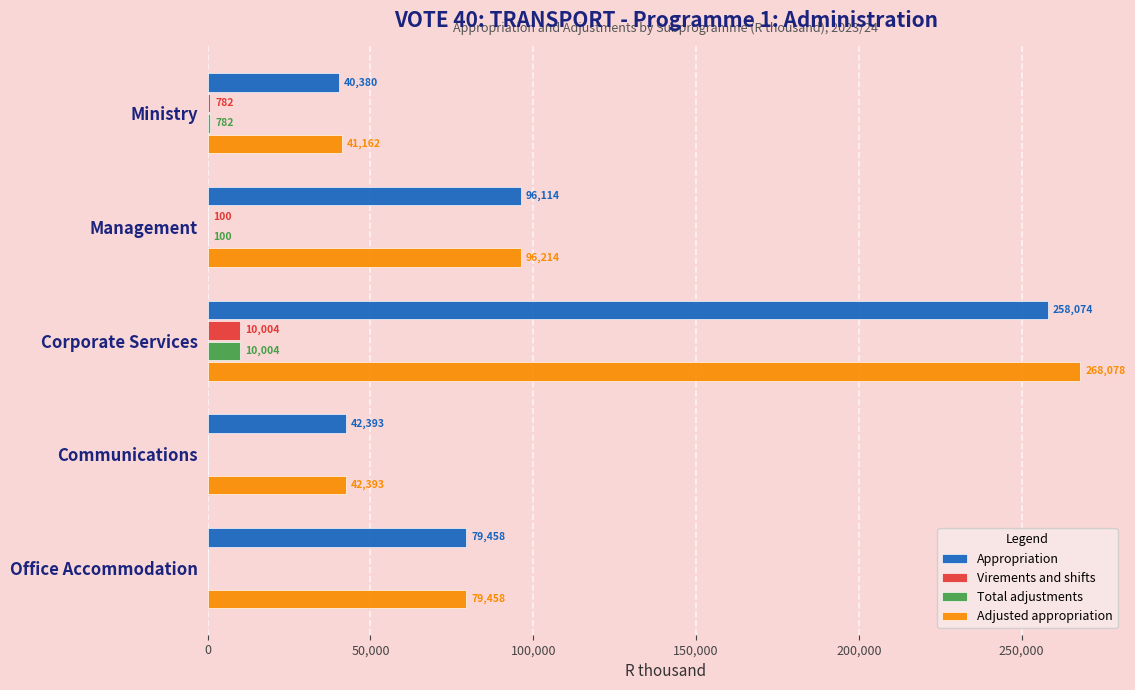

What is the sum of all Appropriation values?

516419